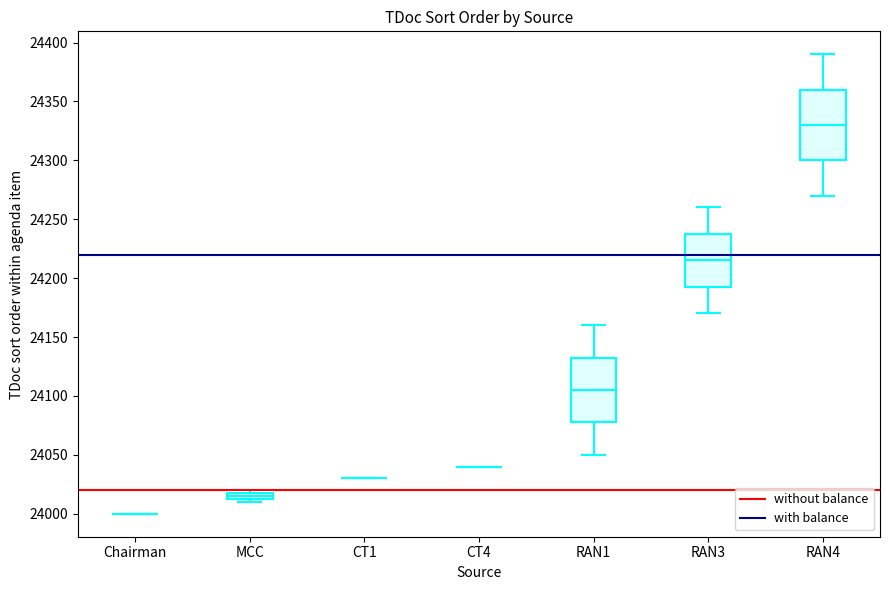

Comparing the boxes themselves (not the whiskers), which one is the tallest?

RAN4